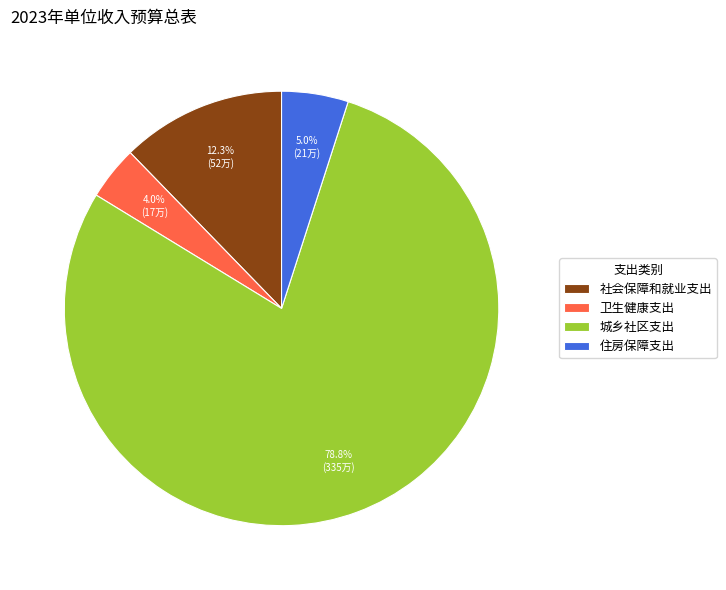

What is the smallest slice in the pie chart?

卫生健康支出